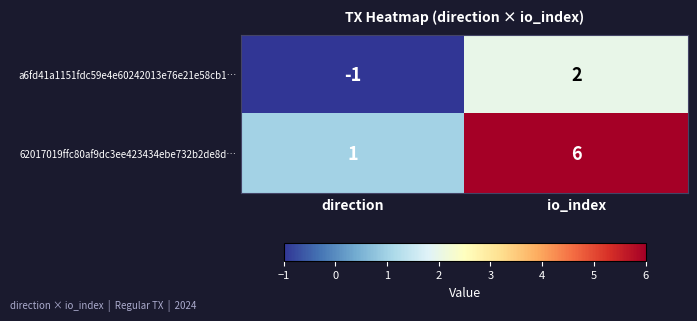

How many values in the 62017019ffc80af9dc3ee423434ebe732b2de8d… series are below 6?

1